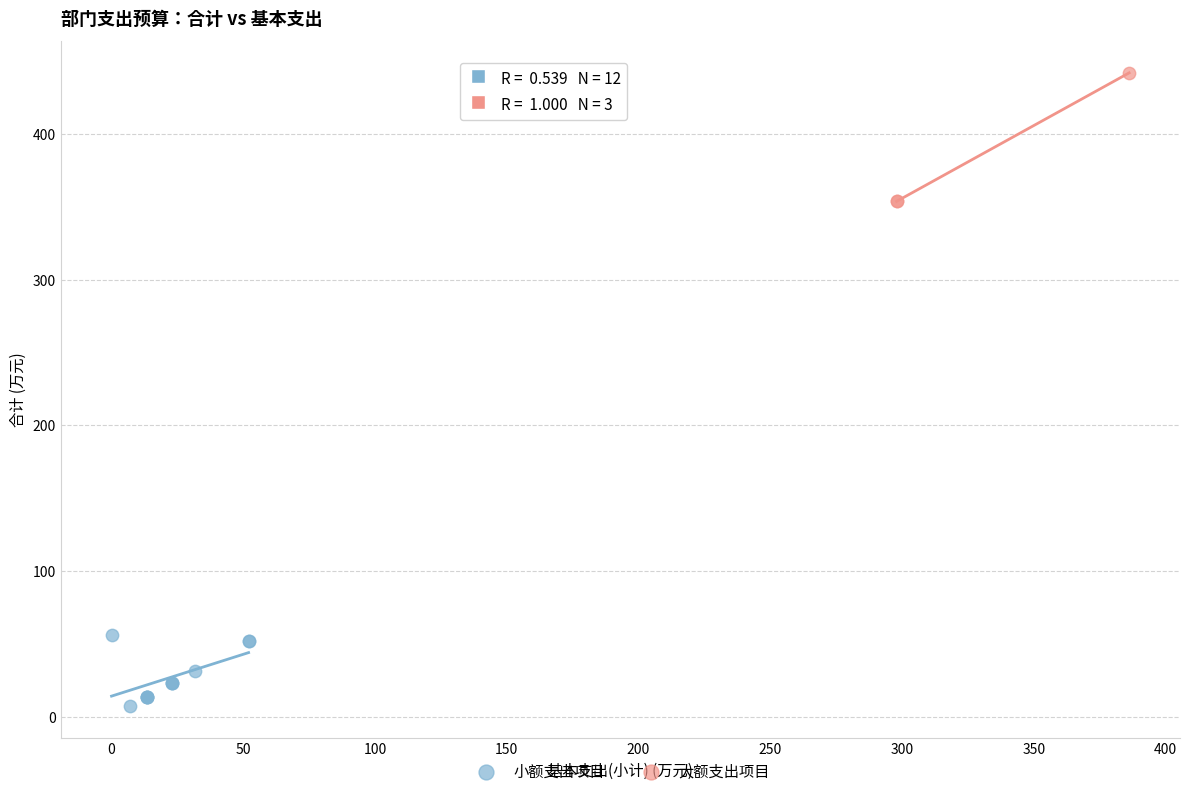

Which series contains the highest Y value?

大额支出项目